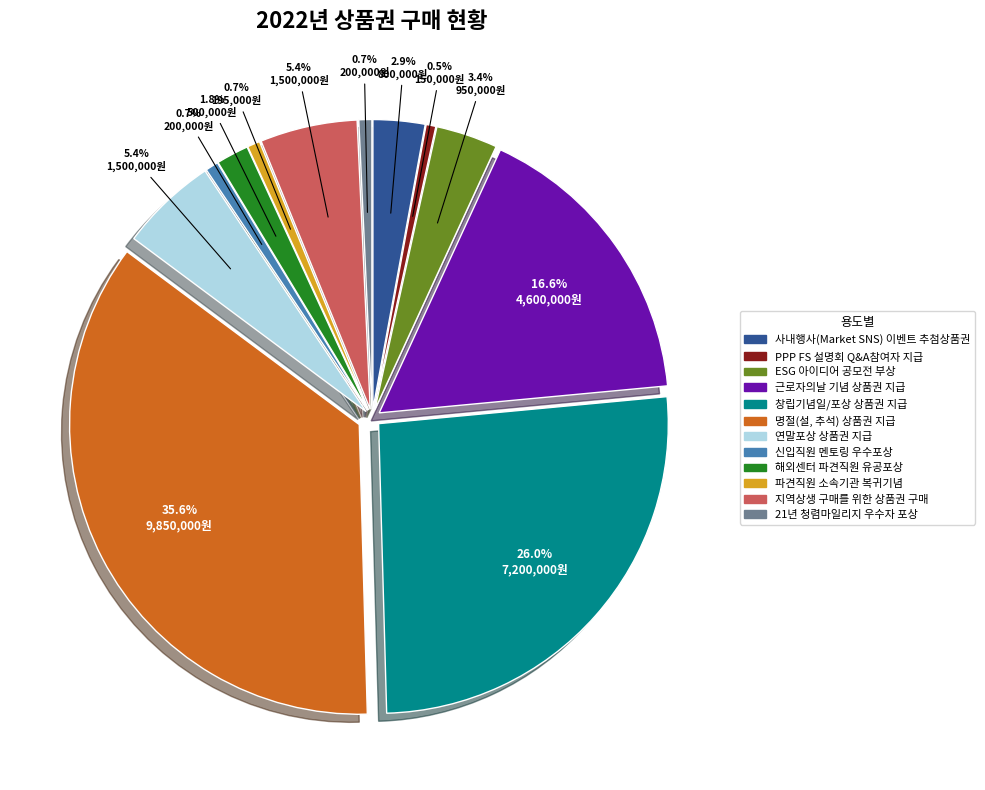

To the nearest percent, what is the combined percentage of ESG 아이디어 공모전 부상 and 사내행사(Market SNS) 이벤트 추첨상품권?

6%